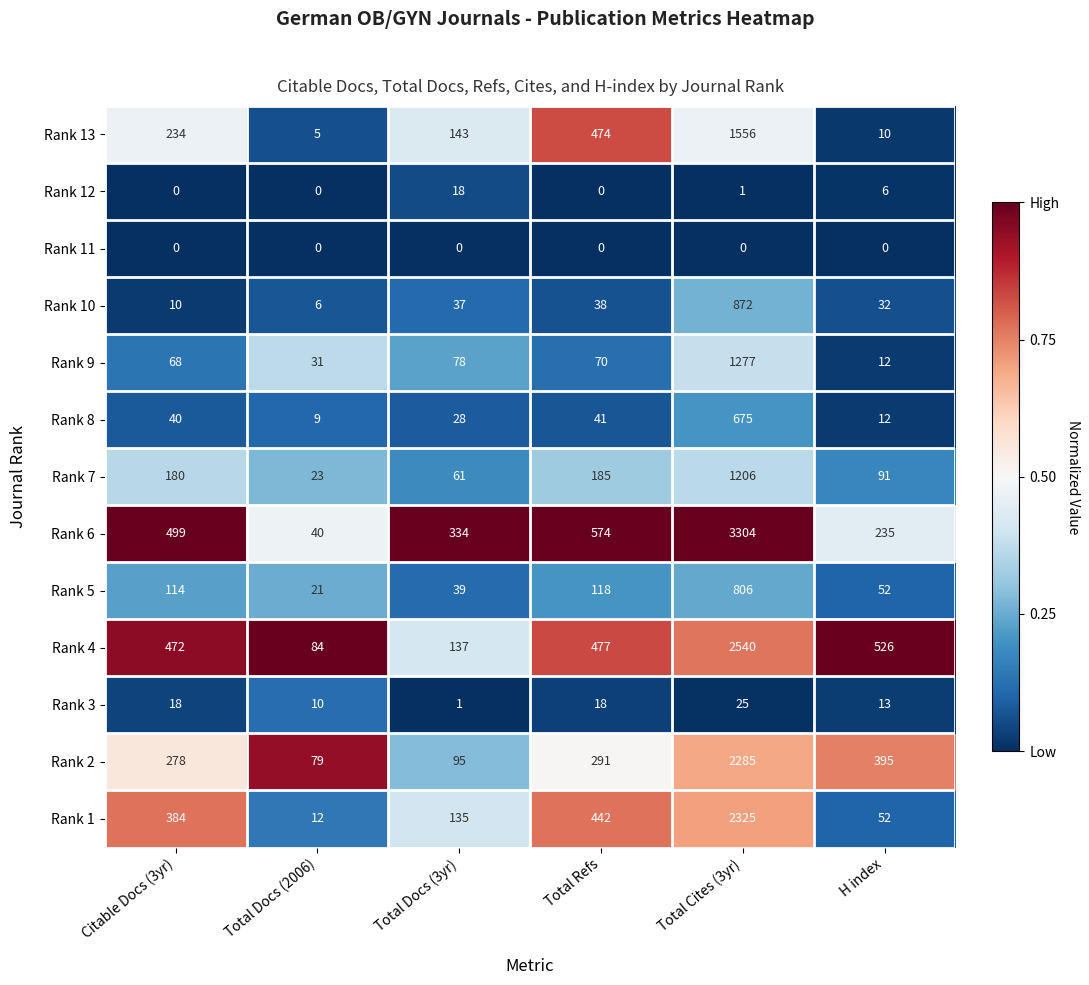

What is the difference between the Rank 10 values at Total Cites (3yr) and Citable Docs (3yr)?

862